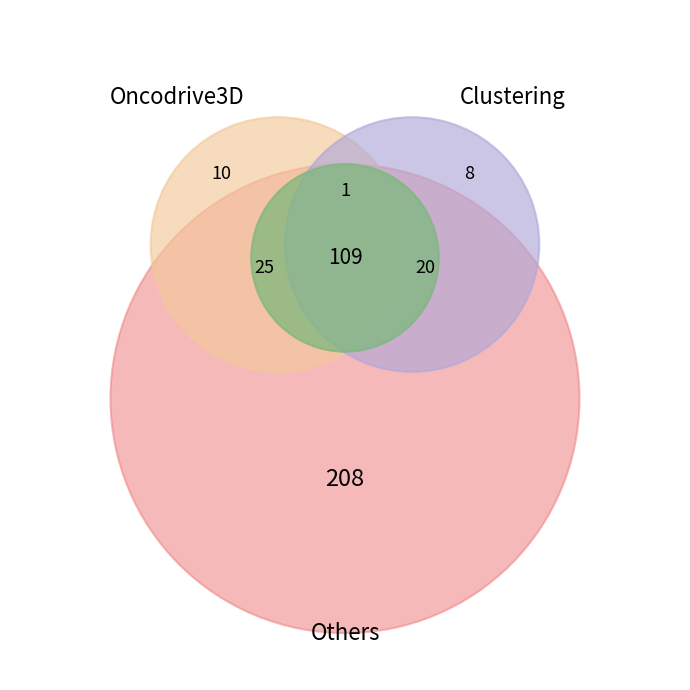

True or false: 2016-11-07 accounts for 29% of the total.

False